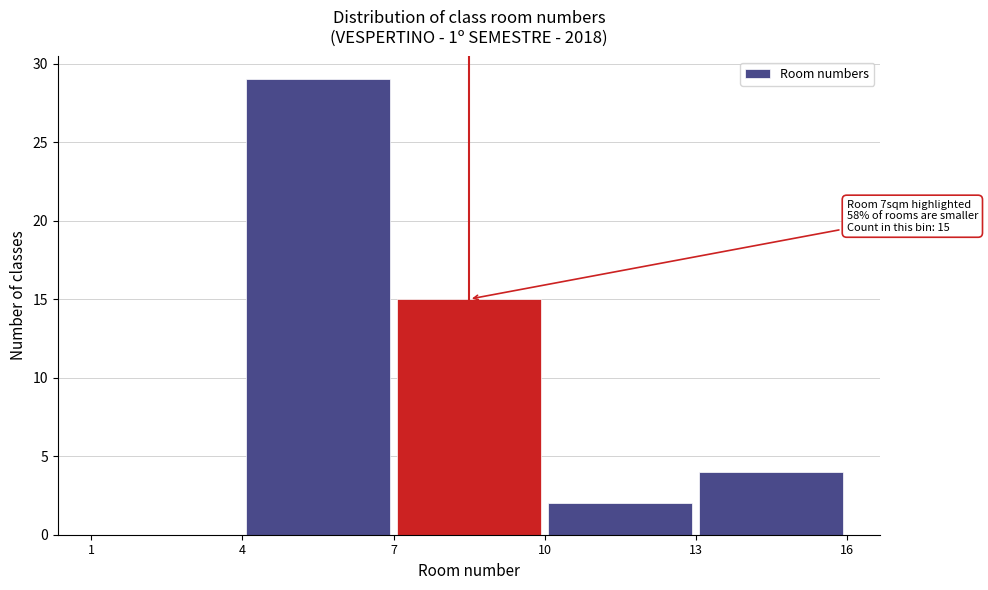

Over which range of the x-axis is the bar tallest?

4 to 7